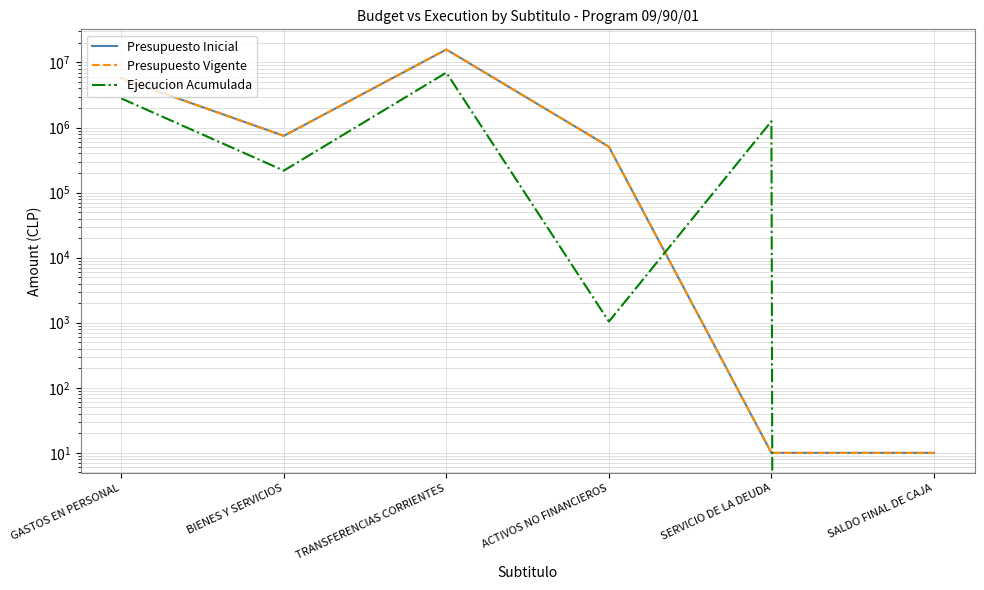

Reading left to right, extract all data points from this chart.

Presupuesto Inicial: GASTOS EN PERSONAL=5691582	BIENES Y SERVICIOS=745642	TRANSFERENCIAS CORRIENTES=15840046	ACTIVOS NO FINANCIEROS=507424	SERVICIO DE LA DEUDA=10	SALDO FINAL DE CAJA=10
Presupuesto Vigente: GASTOS EN PERSONAL=5691582	BIENES Y SERVICIOS=745642	TRANSFERENCIAS CORRIENTES=15840046	ACTIVOS NO FINANCIEROS=507424	SERVICIO DE LA DEUDA=10	SALDO FINAL DE CAJA=10
Ejecucion Acumulada: GASTOS EN PERSONAL=2805940	BIENES Y SERVICIOS=217763	TRANSFERENCIAS CORRIENTES=6994043	ACTIVOS NO FINANCIEROS=1043	SERVICIO DE LA DEUDA=1248693	SALDO FINAL DE CAJA=0